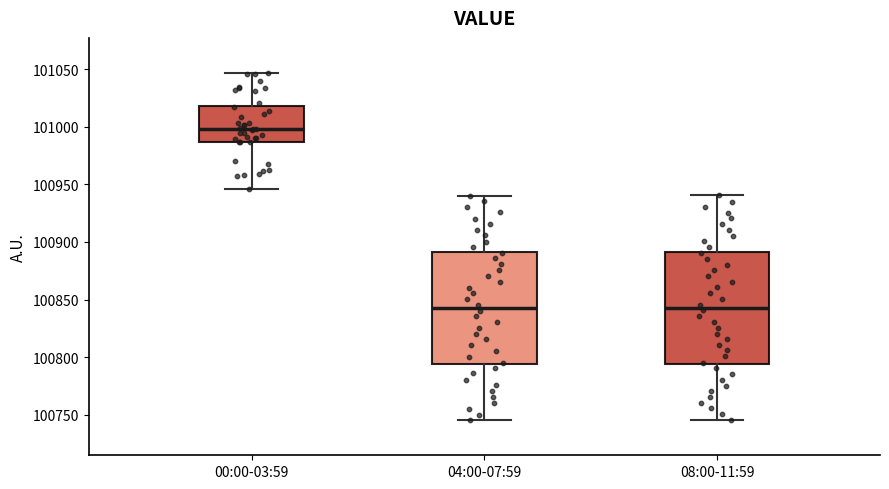

Which box has the highest median line?

00:00-03:59